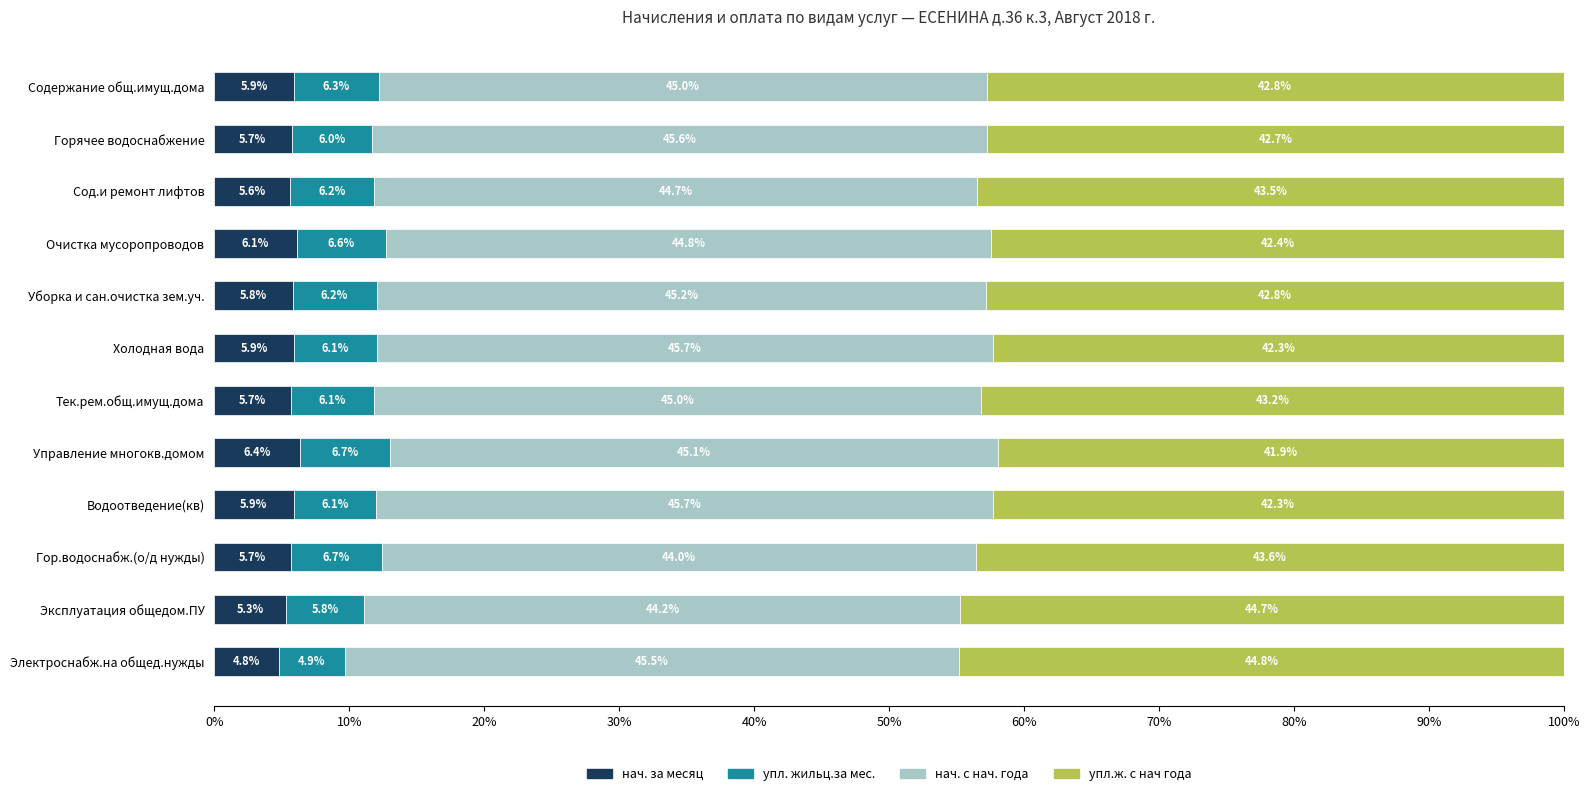

What is the total value across all series at Водоотведение(кв)?

100.0